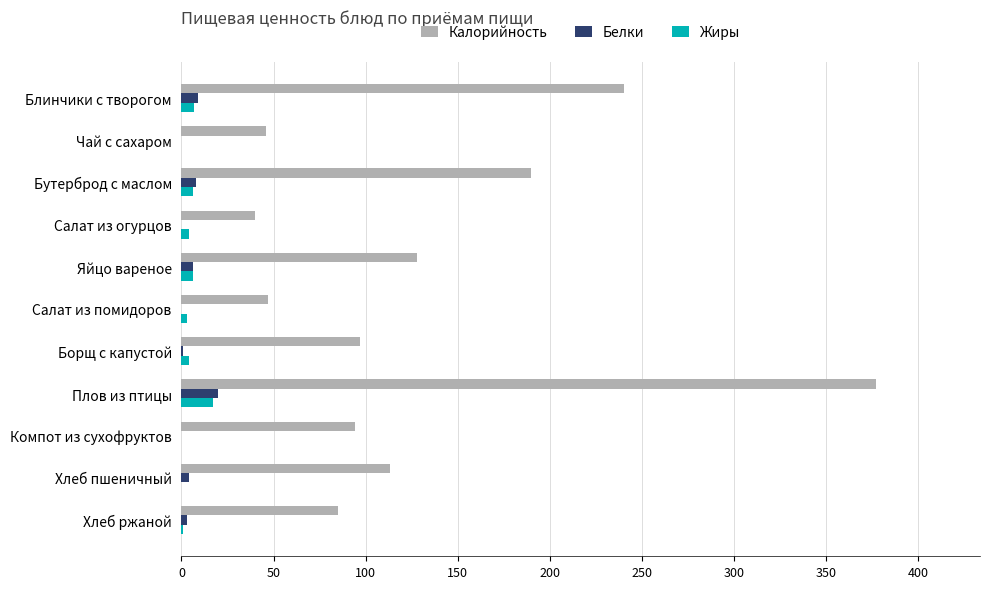

The value of Калорийность at Плов из птицы is 377. True or false?

True